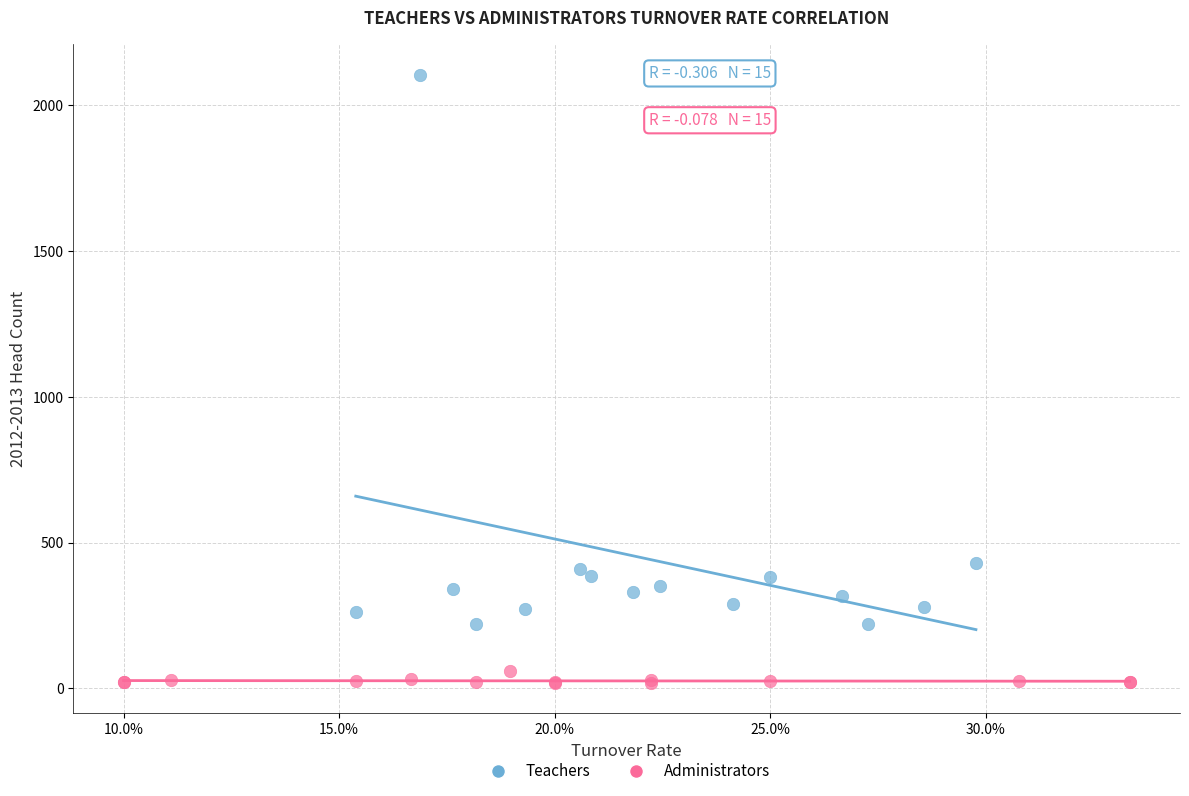

Which series reaches the maximum Y coordinate?

Teachers